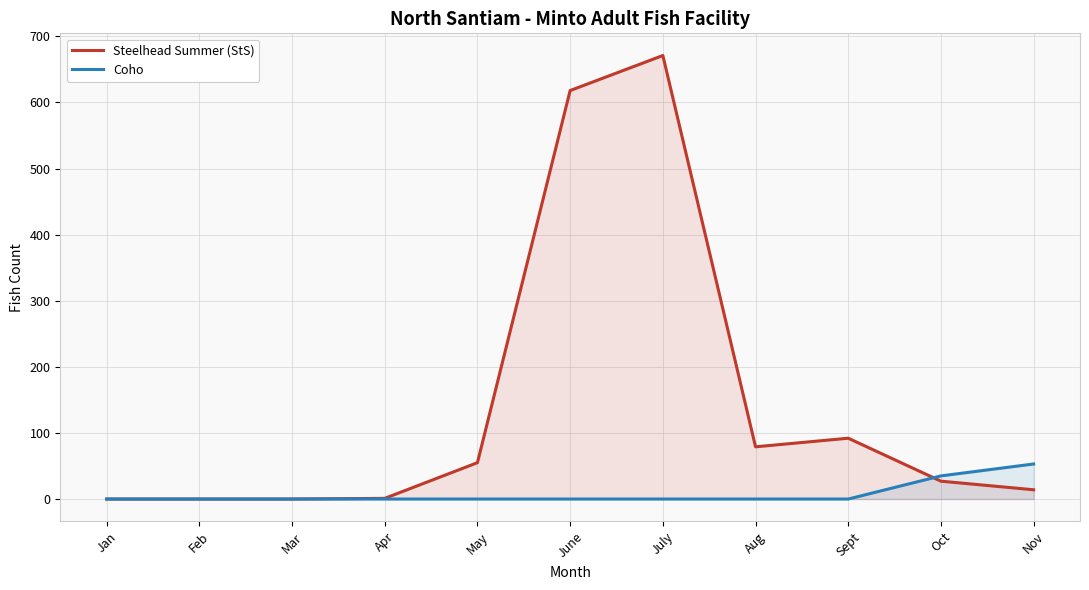

The Steelhead Summer (StS) series shows 0 at Mar. True or false?

True